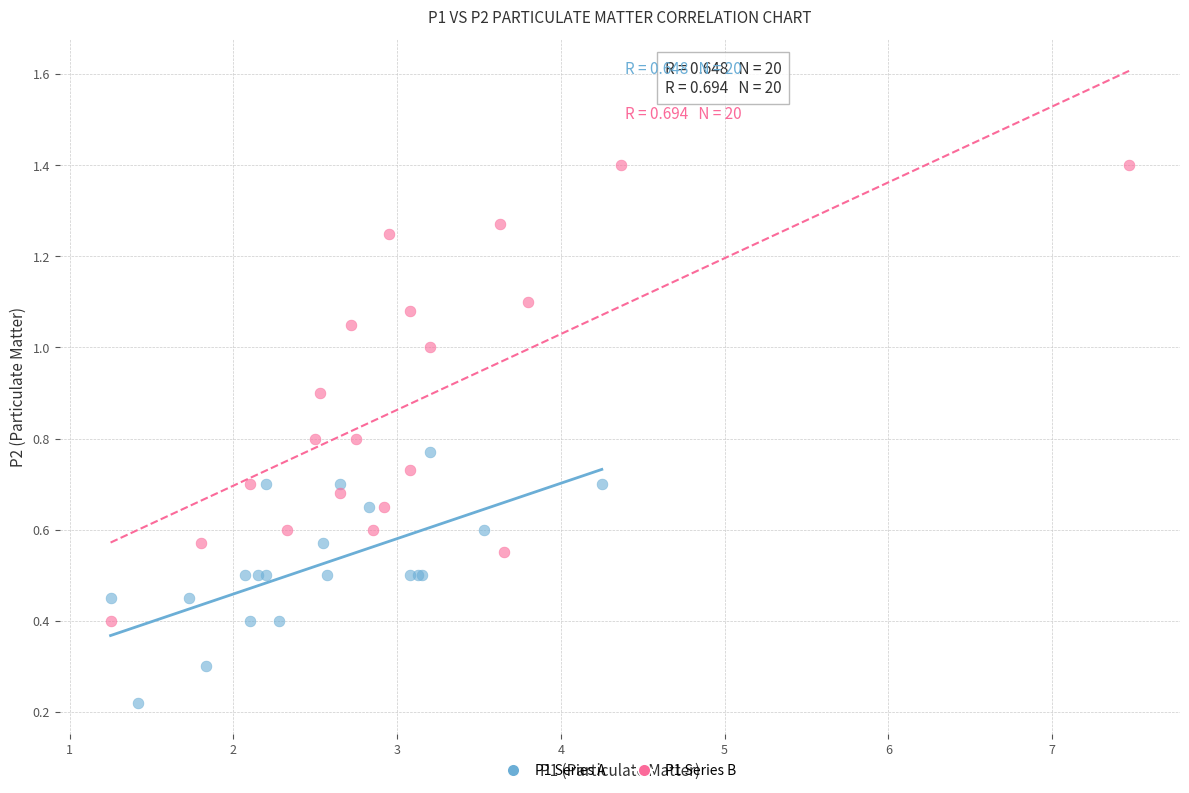

What are all the series names shown in the legend?

P1 Series A, P1 Series B